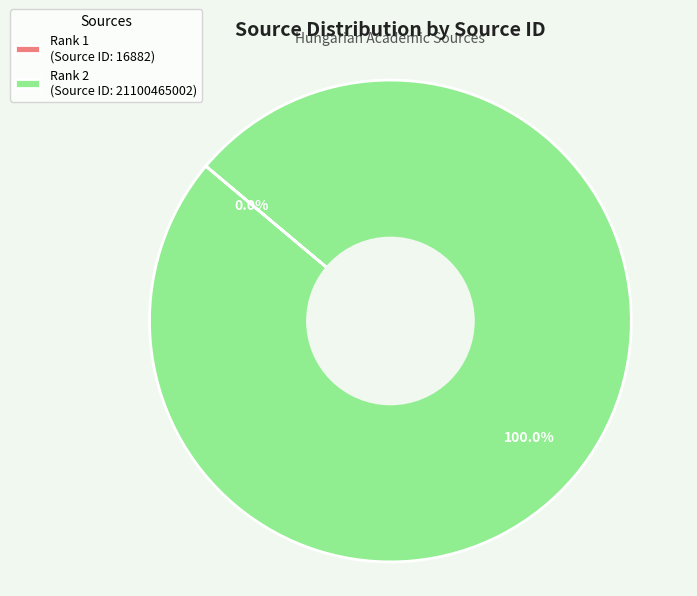

Does any single category account for the majority?

Yes